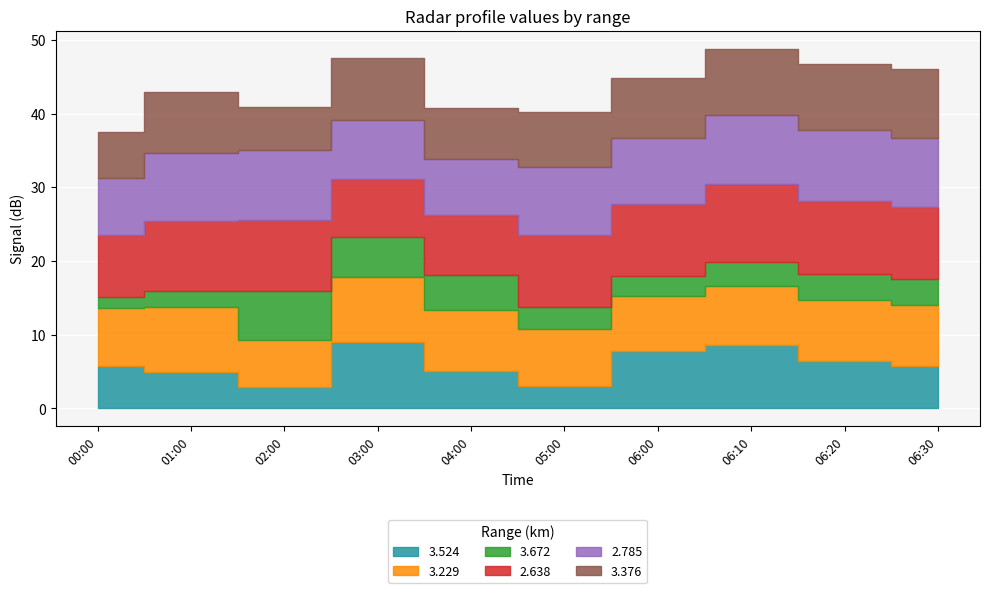

Rank the categories by 2.785 value from highest to lowest.

2008/11/08 06:20, 2008/11/08 02:00, 2008/11/08 06:30, 2008/11/08 06:10, 2008/11/08 01:00, 2008/11/08 05:00, 2008/11/08 06:00, 2008/11/08 03:00, 2008/11/08 00:00, 2008/11/08 04:00